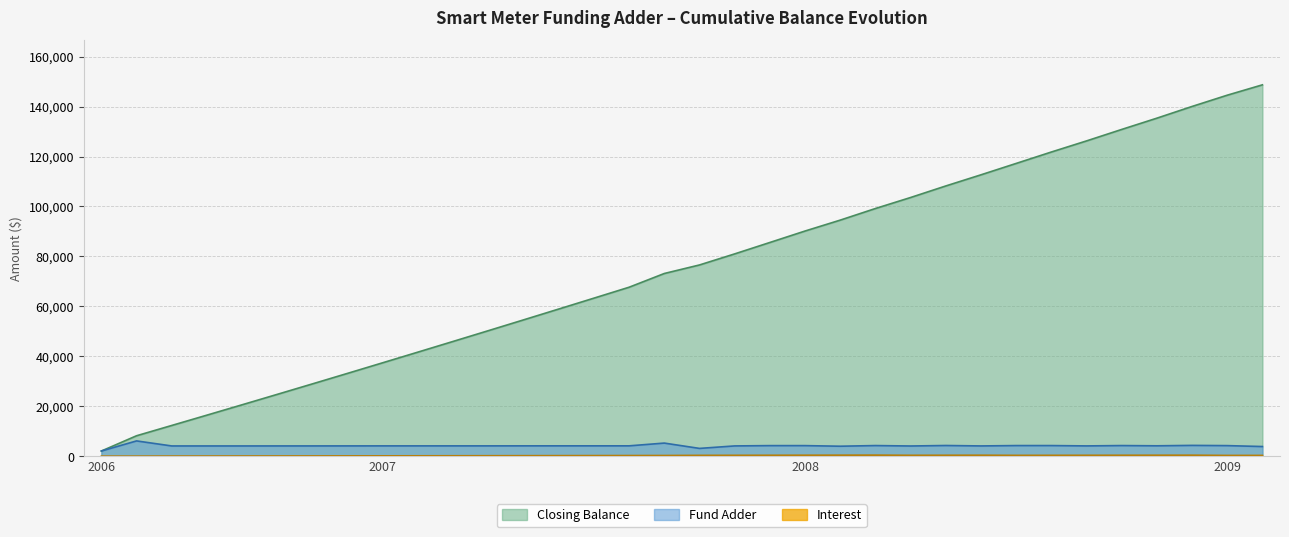

How many distinct data groups are displayed?

3